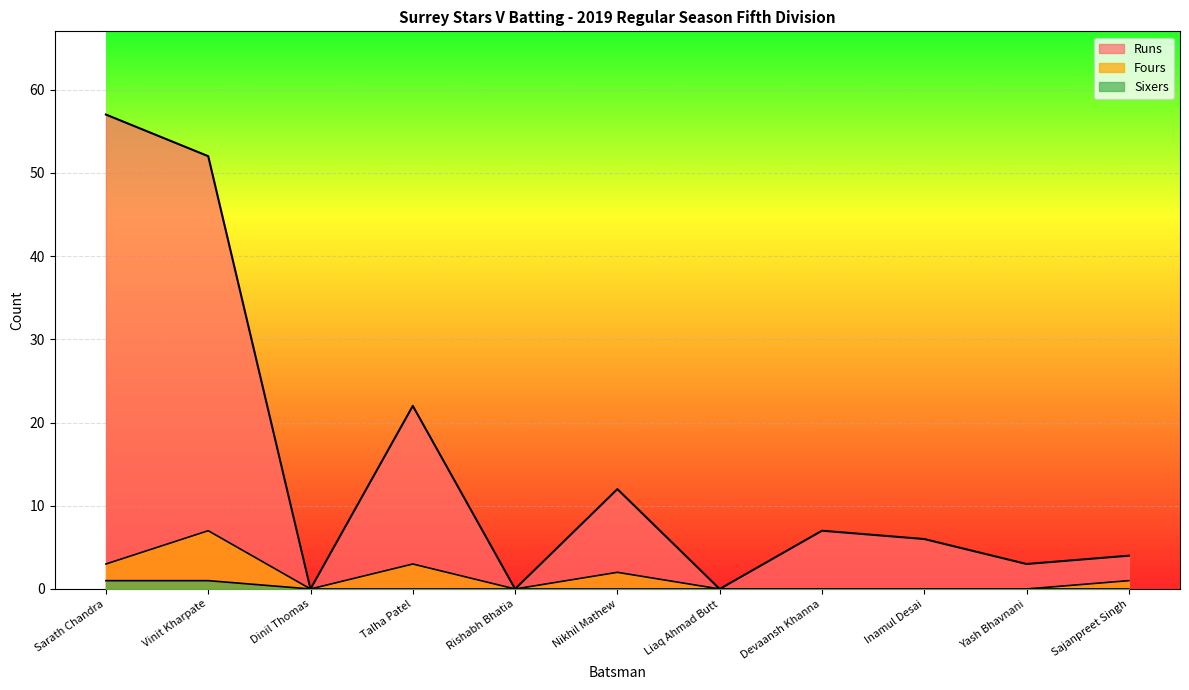

Rank the categories by Runs value from lowest to highest.

Dinil Thomas, Rishabh Bhatia, Liaq Ahmad Butt, Yash Bhavnani, Sajanpreet Singh, Inamul Desai, Devaansh Khanna, Nikhil Mathew, Talha Patel, Vinit Kharpate, Sarath Chandra